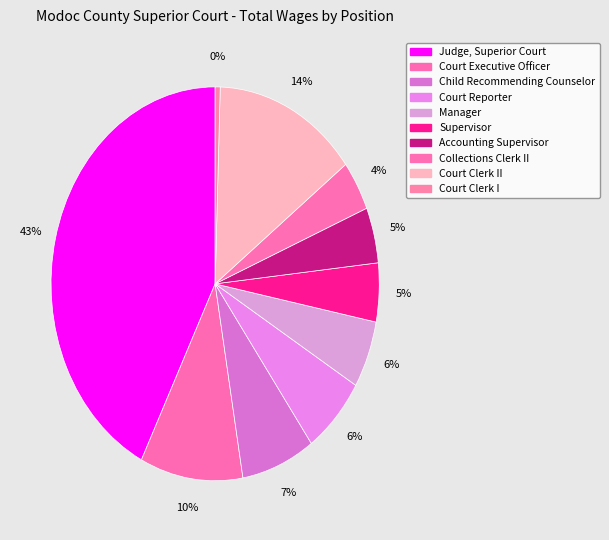

To the nearest percent, what is the average slice percentage?

10%